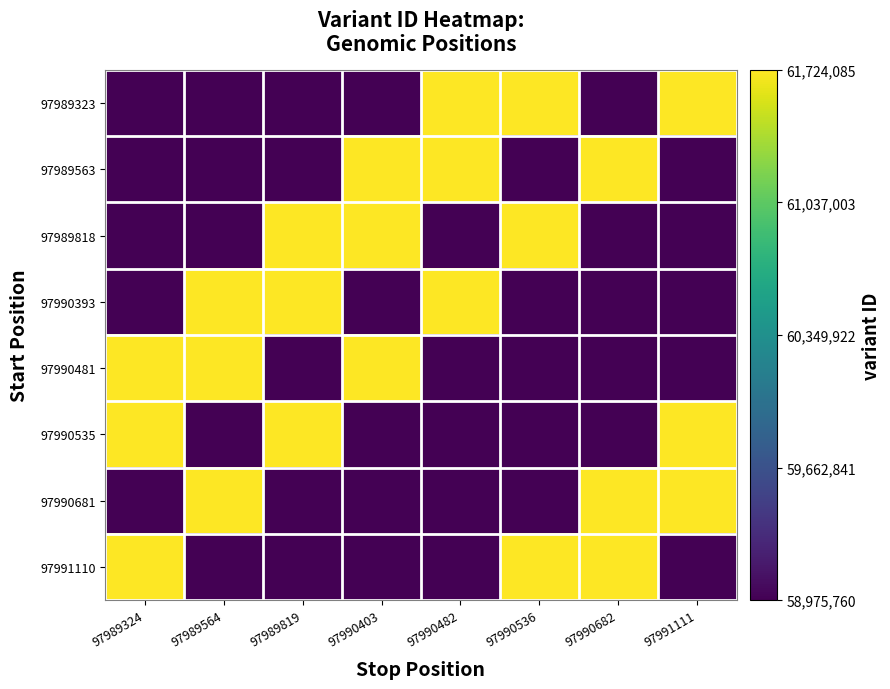

What is the smallest value displayed?

58975760